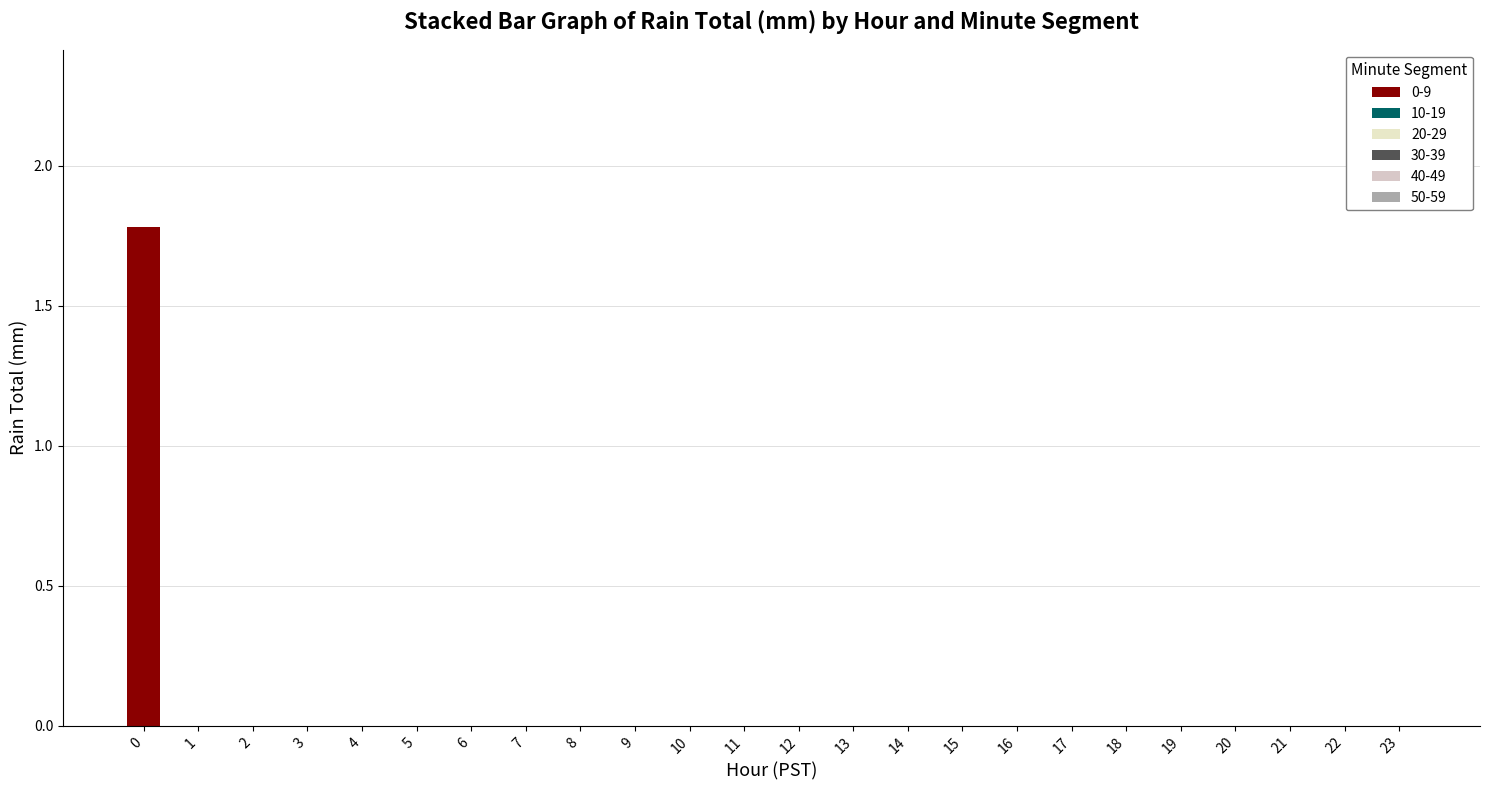

Is it true that the value at 20 is -0.6?

False